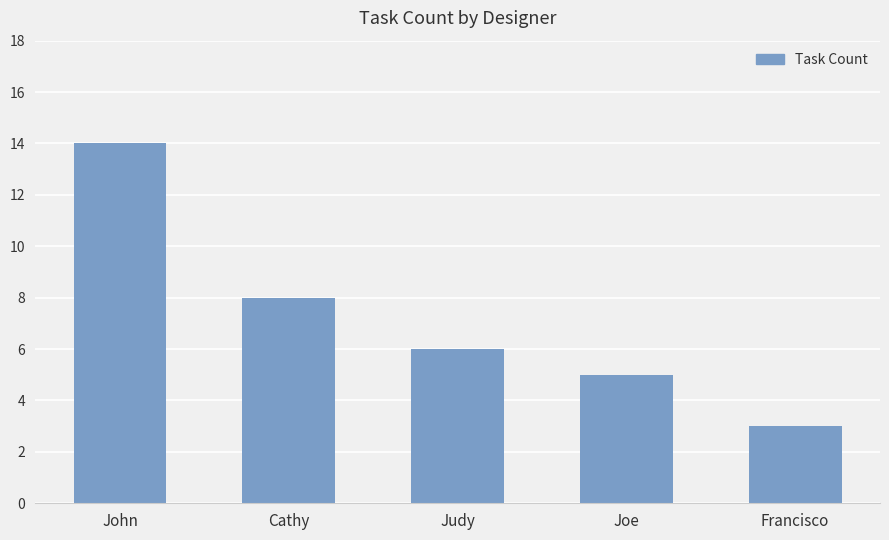

Which category has the highest value across all series?

John